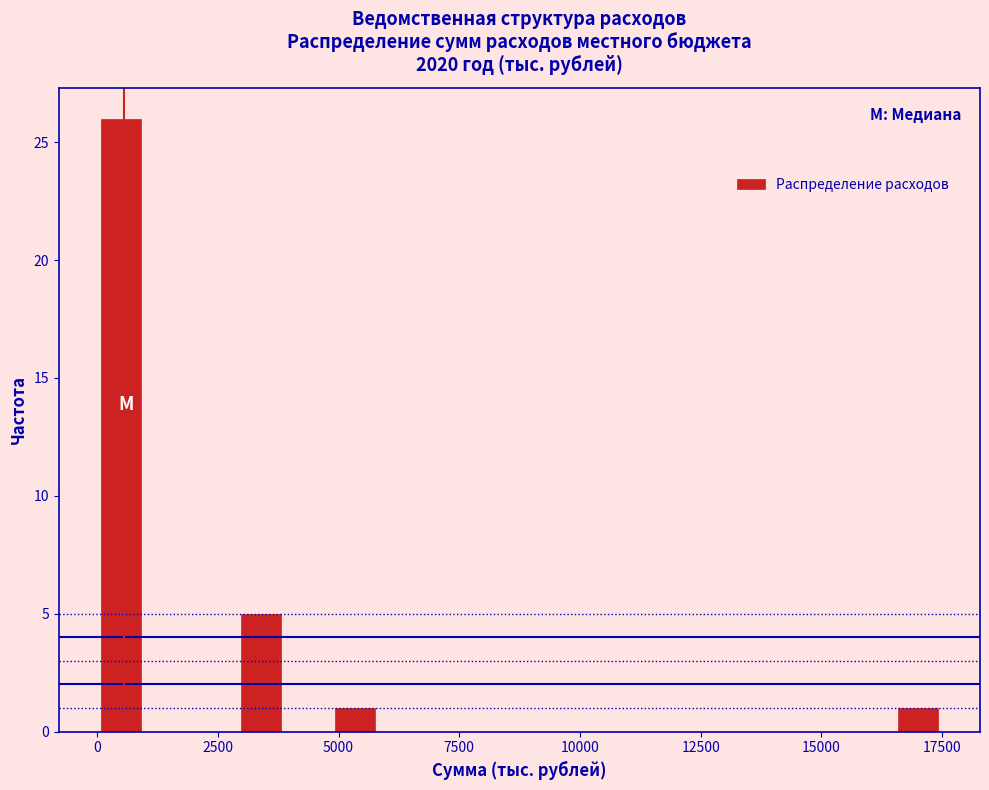

Read against the x-axis, roughly where is the centre of the tallest bar?

500